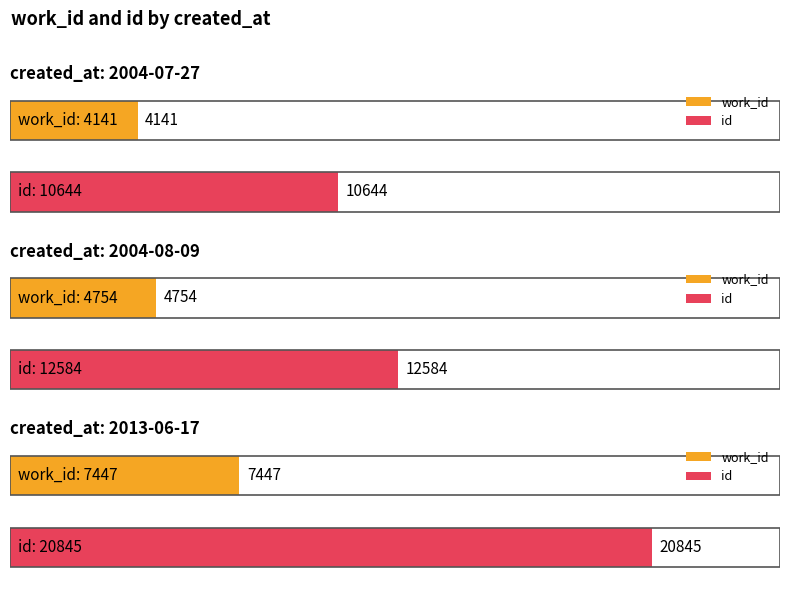

Reading left to right, list all the values displayed in this chart.

work_id: 2004-07-27=4141	2004-08-09=4754	2013-06-17=7447
id: 2004-07-27=10644	2004-08-09=12584	2013-06-17=20845